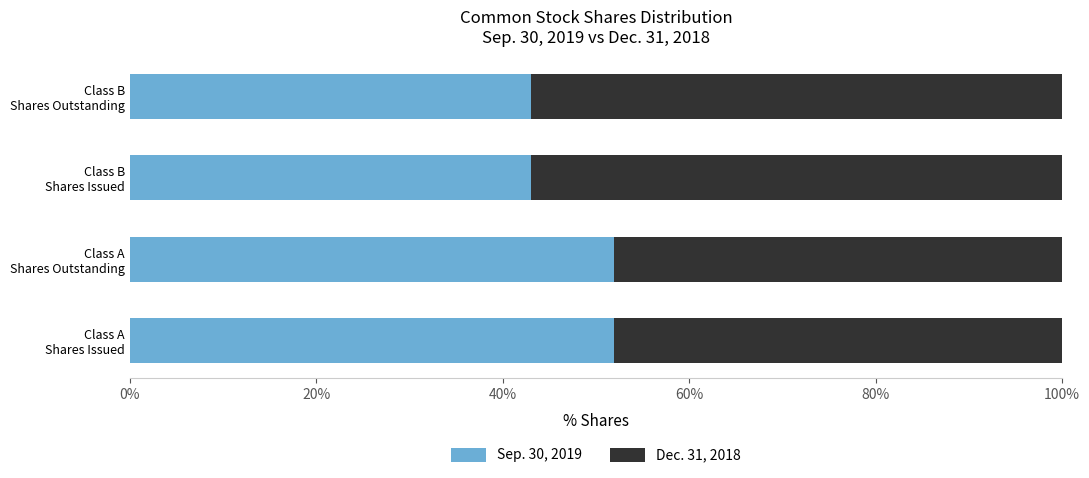

What is the average value of the Sep. 30, 2019 series?

47.5